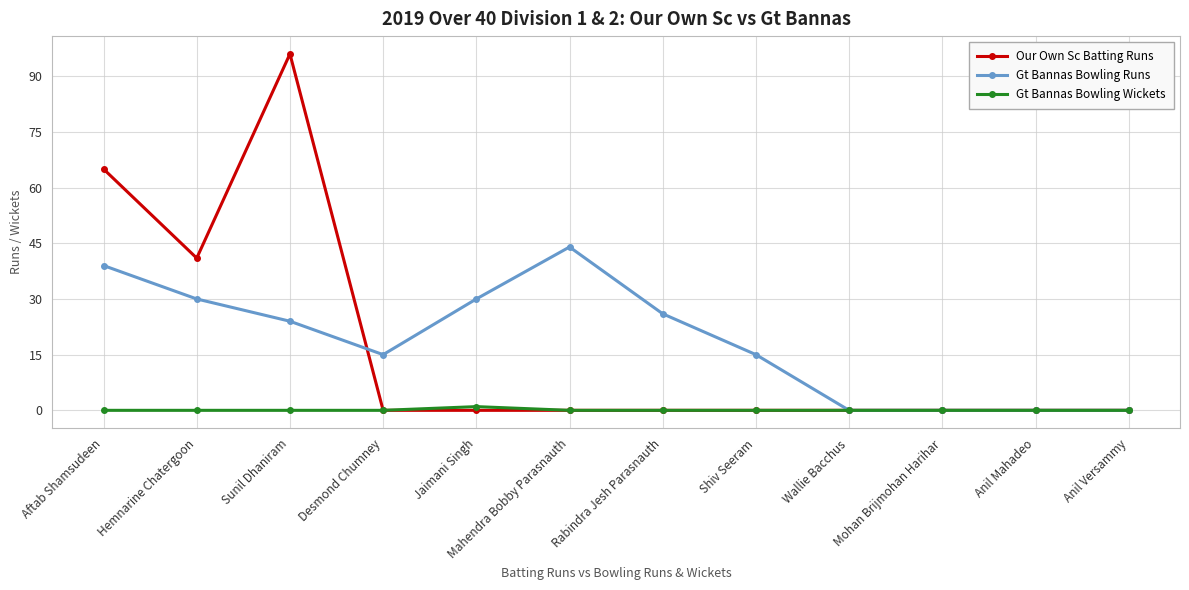

At which category does Gt Bannas Bowling Runs reach its first local valley?

Desmond Chumney